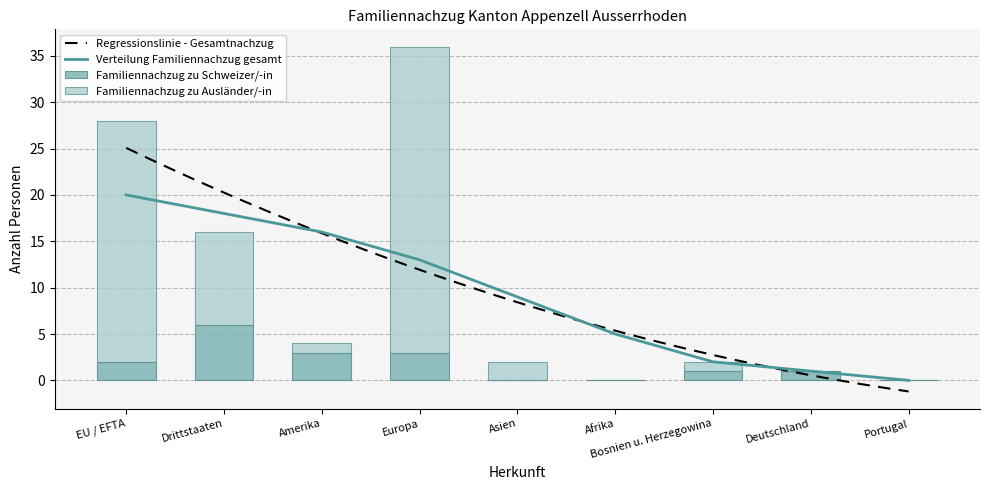

Count the Familiennachzug zu Schweizer/-in values in the range 0 to 3.

8